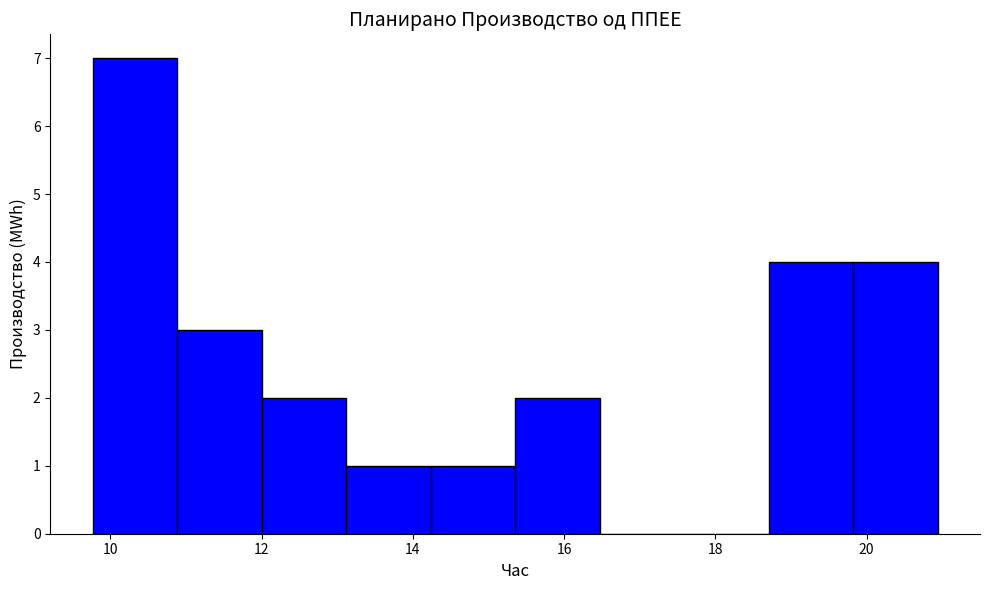

Over which range of the x-axis is the bar tallest?

9.8 to 10.8